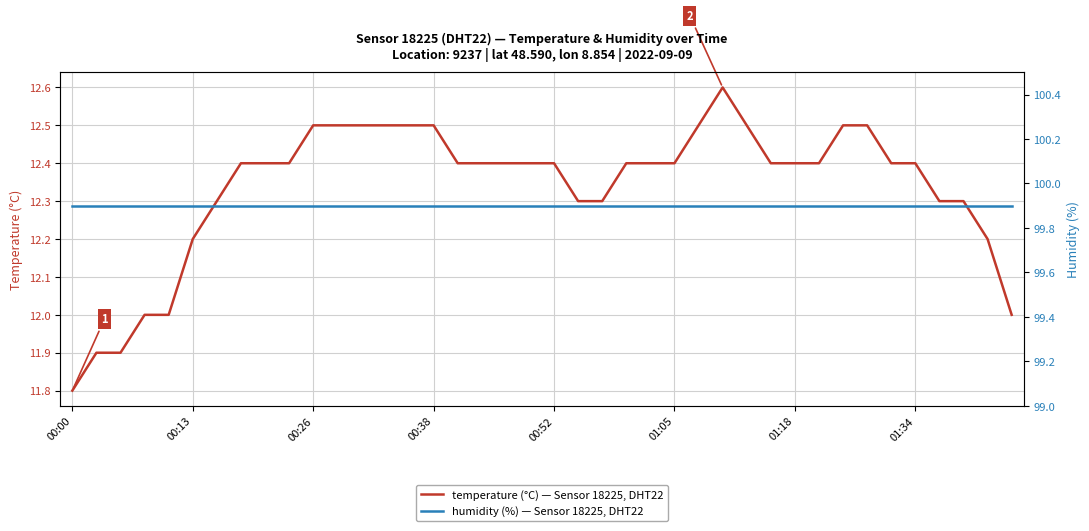

What is the greatest value displayed?

99.9